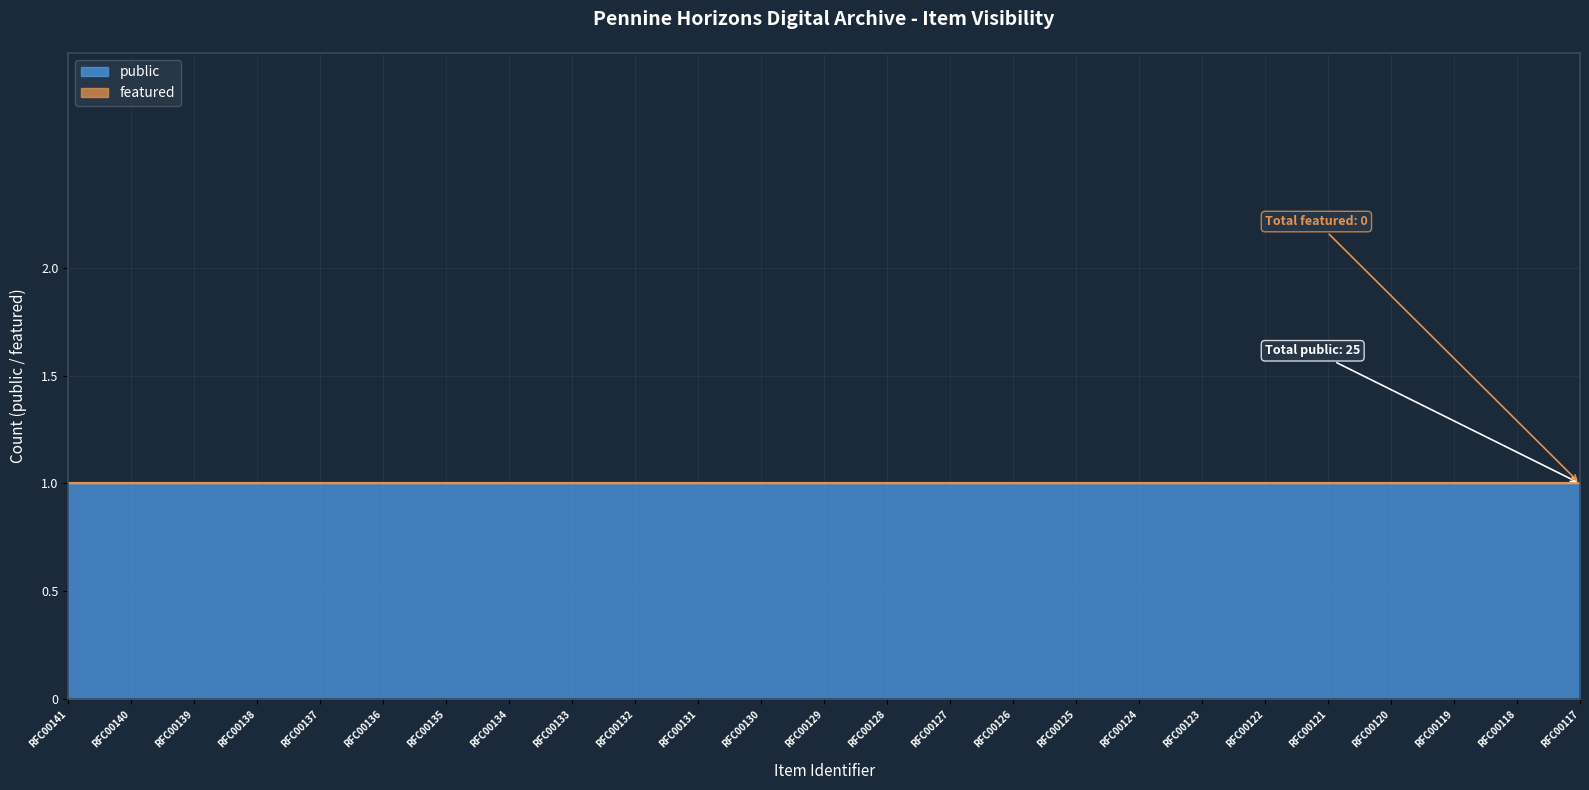

The value of public at RFC00121 is 1. True or false?

True